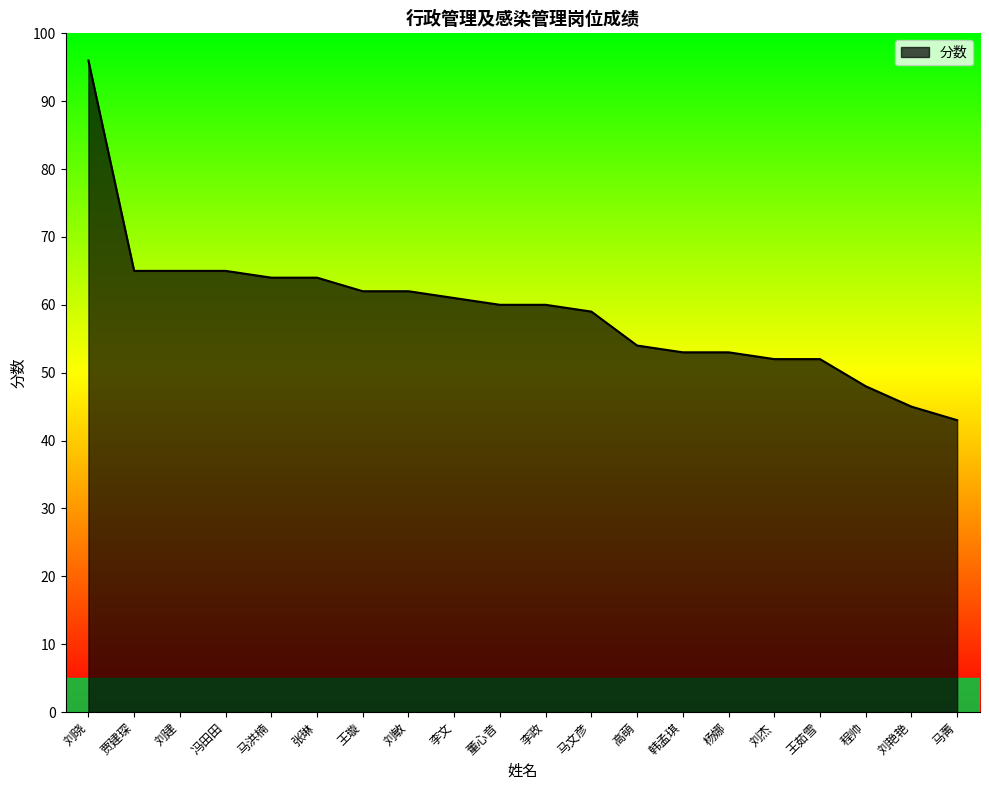

What position from the right is 刘杰?

5